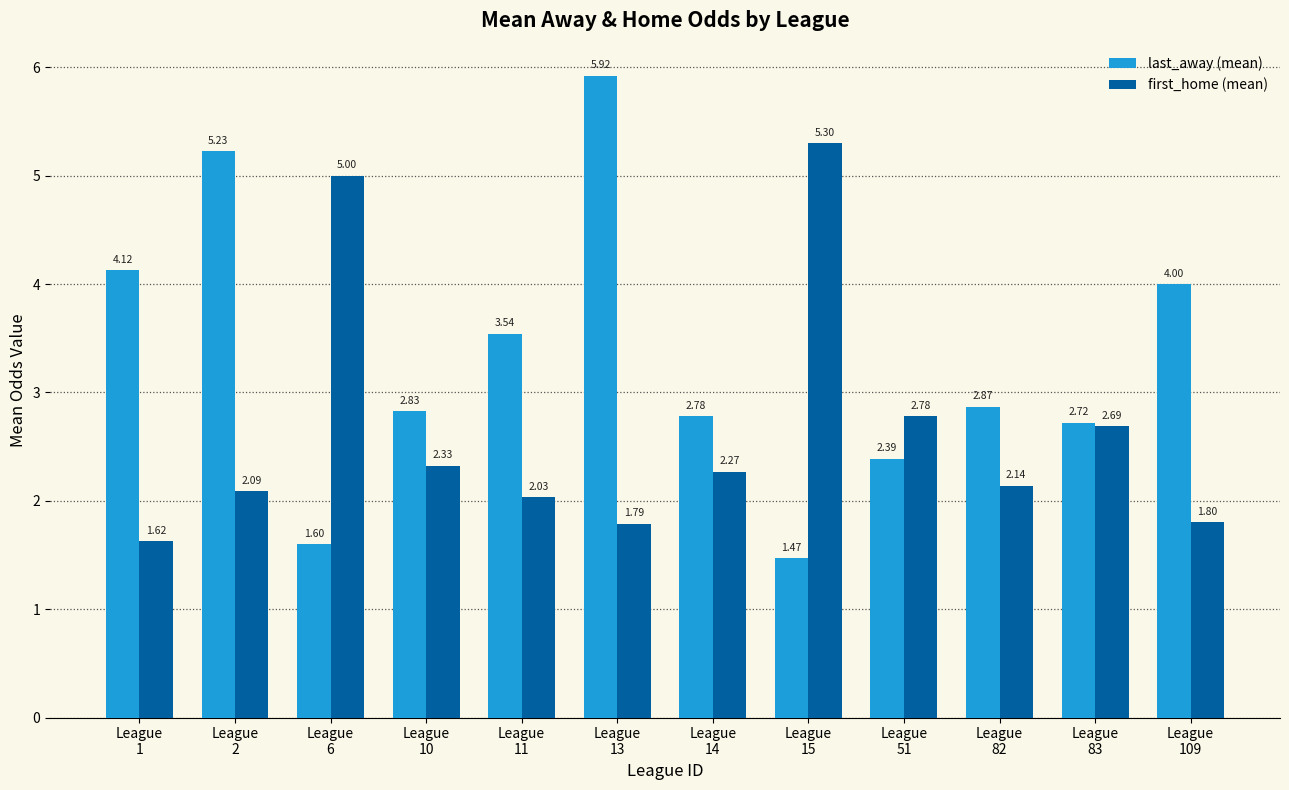

At League
13, list the series in order from smallest to largest.

first_home (mean), last_away (mean)